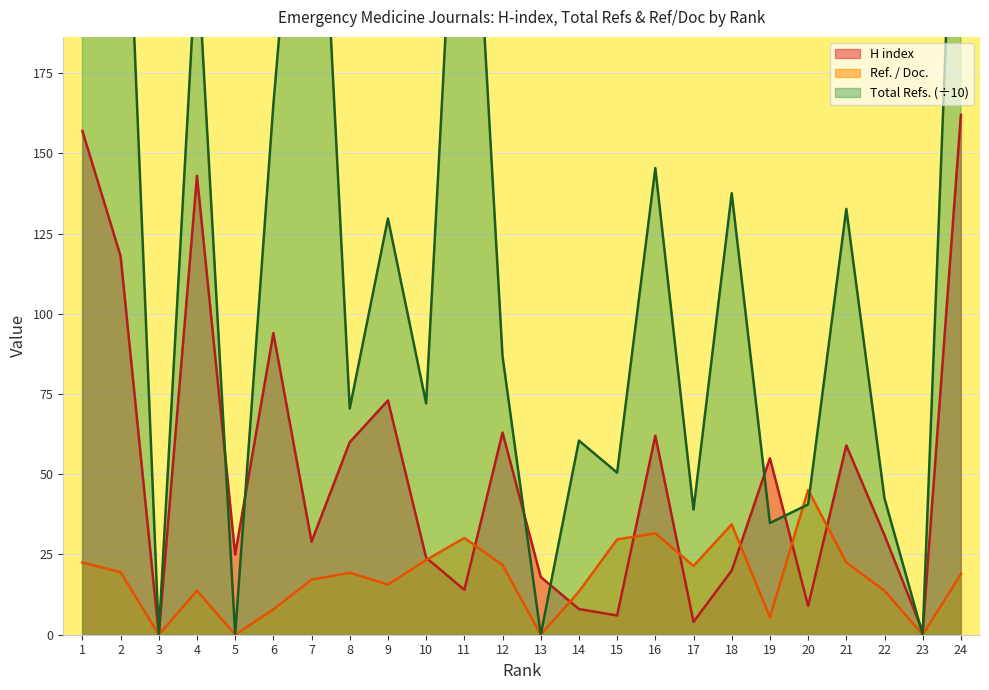

Reading right to left, transcribe all the data shown in this chart.

H index: 24=162.0	23=1.0	22=31.0	21=59.0	20=9.0	19=55.0	18=20.0	17=4.0	16=62.0	15=6.0	14=8.0	13=18.0	12=63.0	11=14.0	10=24.0	9=73.0	8=60.0	7=29.0	6=94.0	5=25.0	4=143.0	3=0.0	2=118.0	1=157.0
Total Refs.: 24=305.6	23=0.0	22=42.5	21=132.7	20=40.6	19=34.8	18=137.6	17=39.0	16=145.4	15=50.5	14=60.5	13=0.0	12=86.8	11=298.6	10=72.1	9=129.7	8=70.5	7=305.2	6=165.2	5=0.0	4=214.2	3=0.0	2=290.4	1=260.9
Ref. / Doc.: 24=18.9	23=0.0	22=13.7	21=22.5	20=45.1	19=5.4	18=34.4	17=21.4	16=31.6	15=29.7	14=13.4	13=0.0	12=21.7	11=30.2	10=23.3	9=15.6	8=19.3	7=17.1	6=7.9	5=0.0	4=13.7	3=0.0	2=19.5	1=22.5